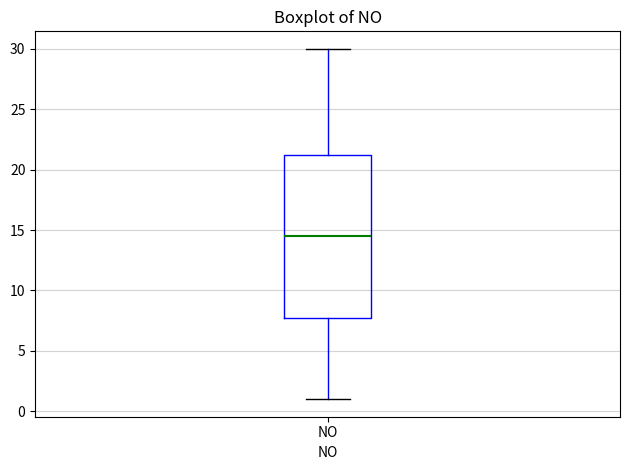

Where does the upper whisker of the box for NO end on the y-axis? The values are not printed on the chart, so give them approximately, as read against the axis.

30.0